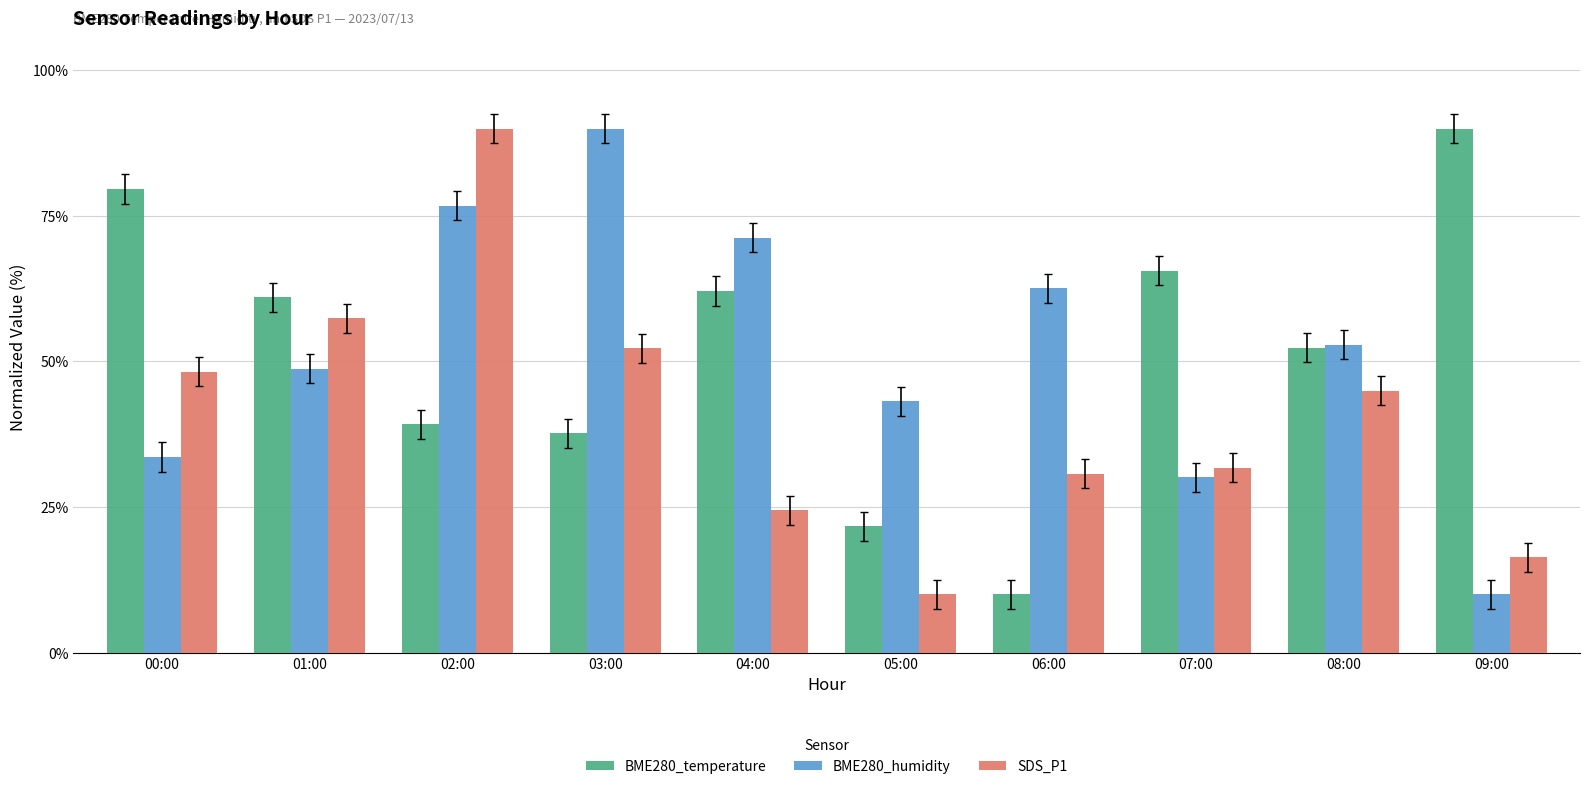

What is the total value across all series at 00:00?

161.5